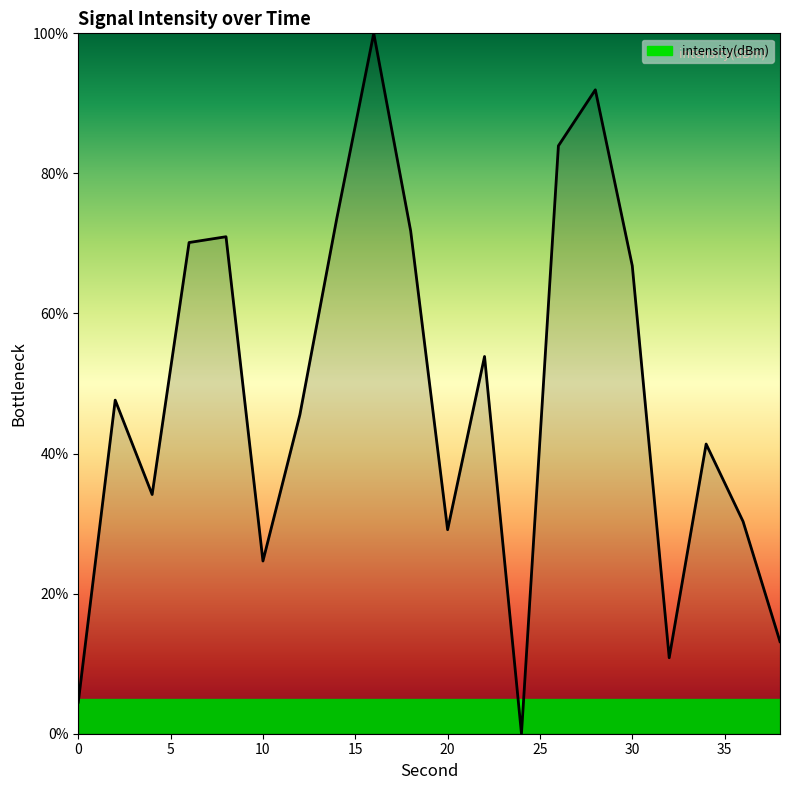

What is the maximum value shown in the chart?

100.0